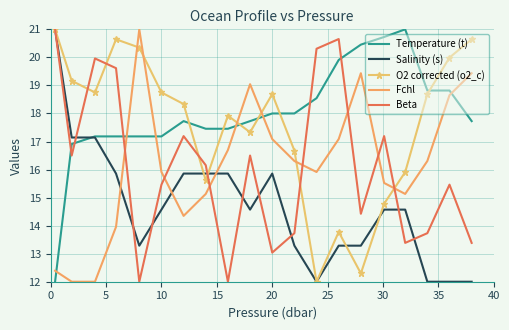

What is the lowest value of the O2 corrected (o2_c) series?

12.0